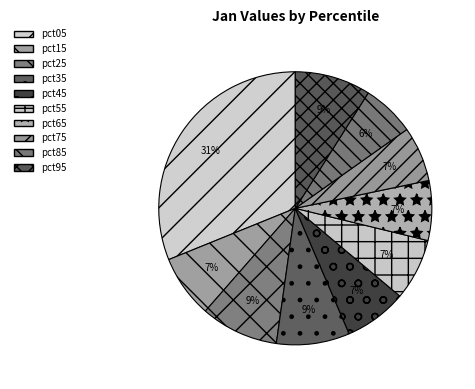

The pct75 slice represents 7% of the pie. True or false?

True